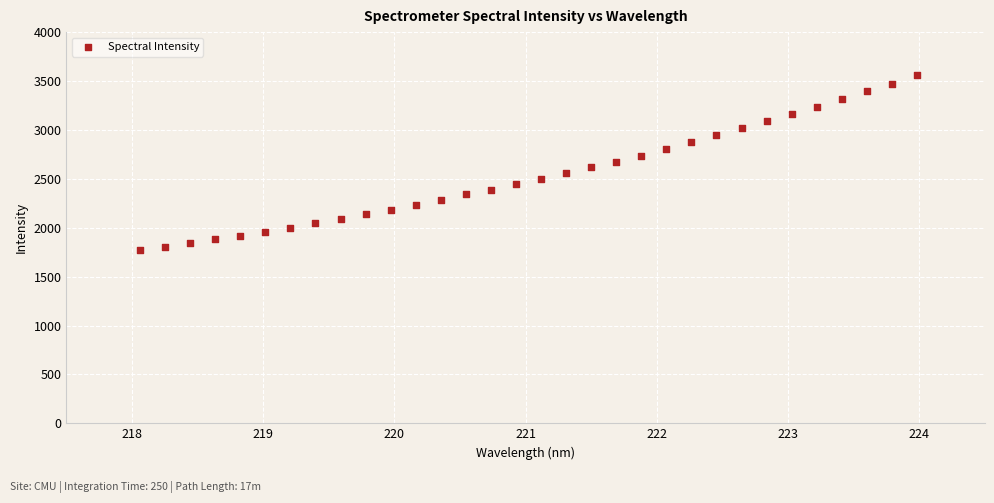

What is the range of X values (max minus min)?

5.9